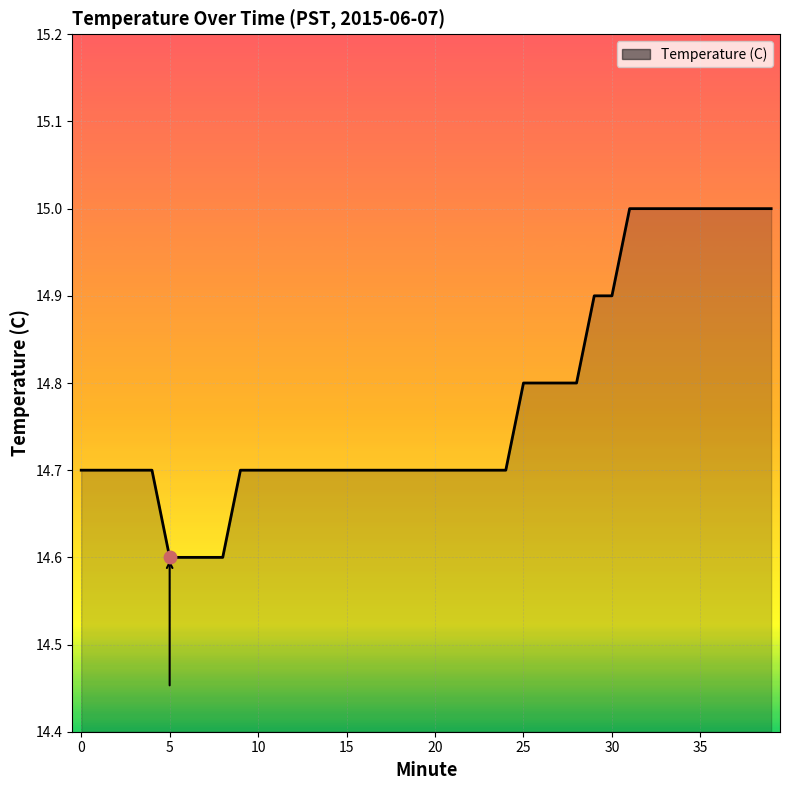

What is the difference between the maximum and minimum values?

0.4